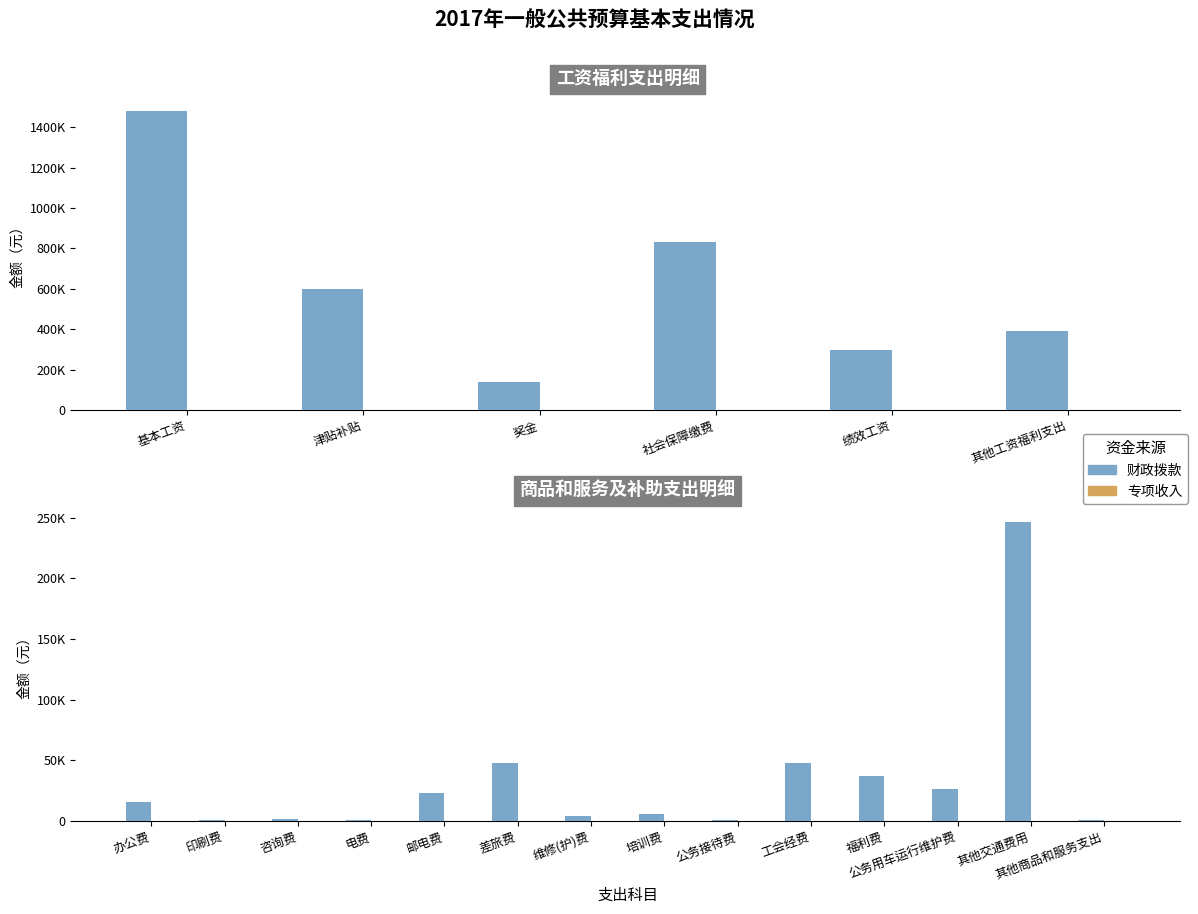

What position from the right is 公务接待费?

6